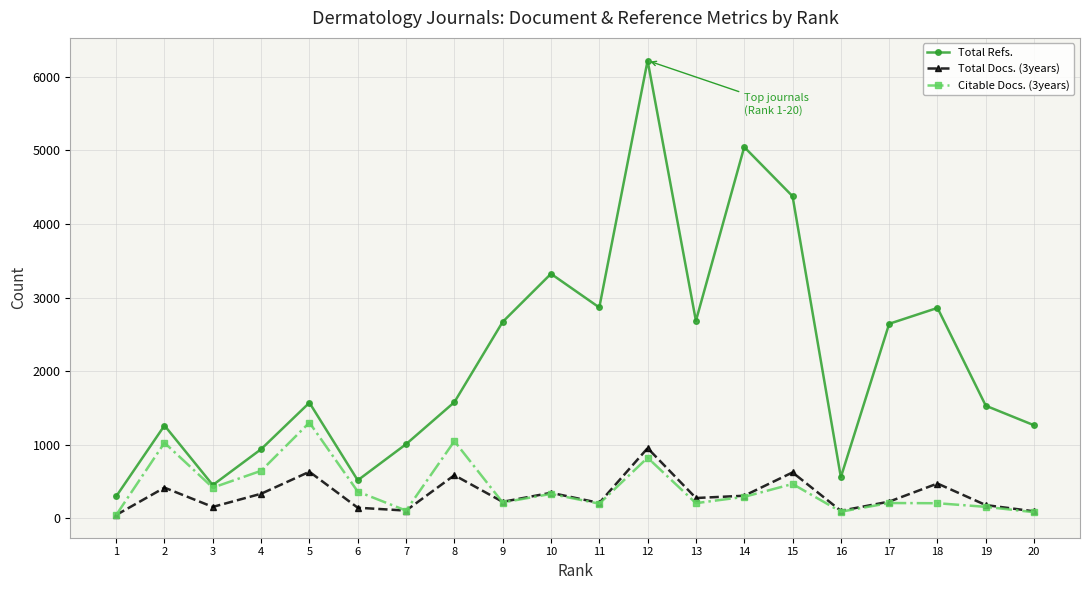

Which series has the widest spread of values?

Total Refs.